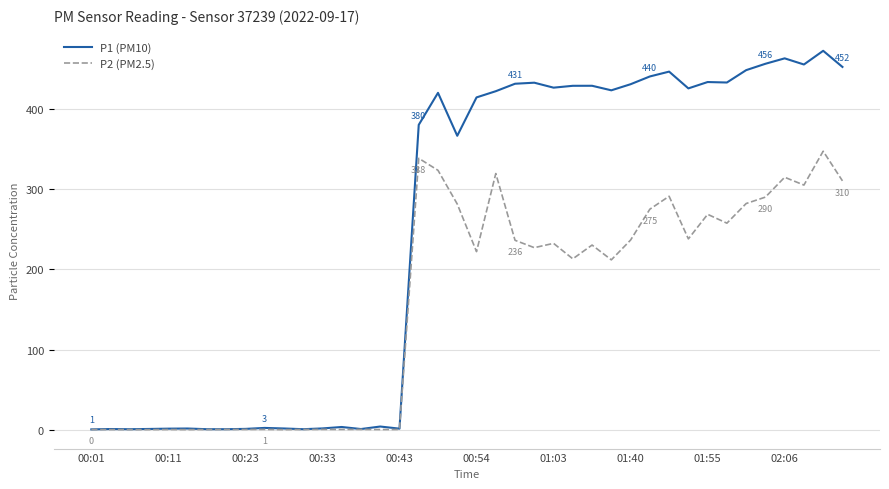

Rank the series by their maximum value, from lowest to highest.

P2 (PM2.5), P1 (PM10)